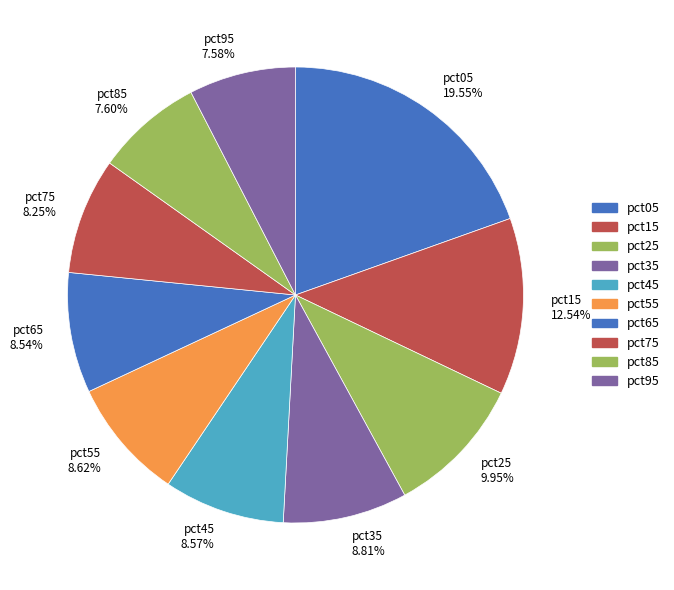

What is the ratio of the value at pct75 8.25% to the value at pct65 8.54%?

1.0